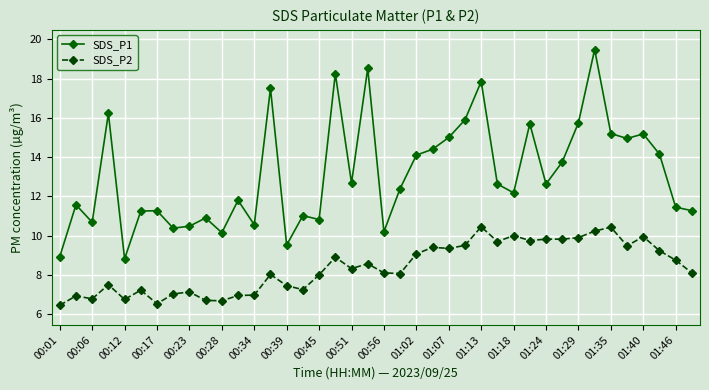

What is the lowest value of the SDS_P2 series?

6.5